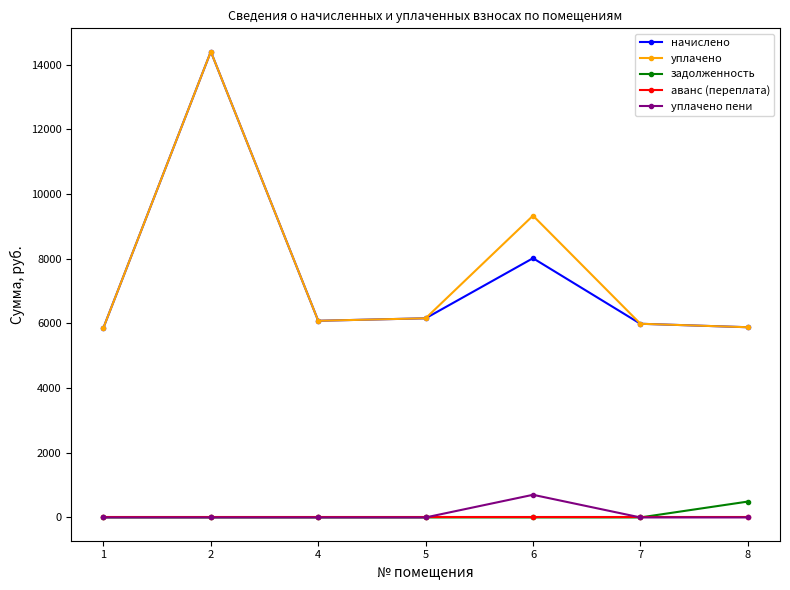

At which label does уплачено first exceed 6082?

2